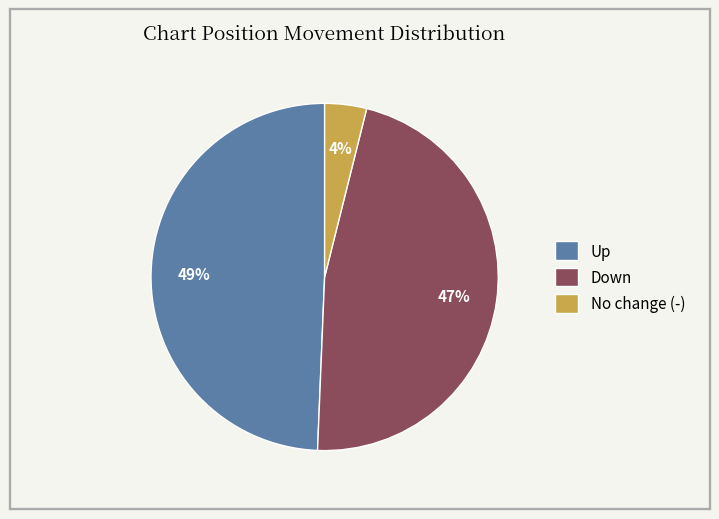

Rank the categories by value from highest to lowest.

Up, Down, No change (-)